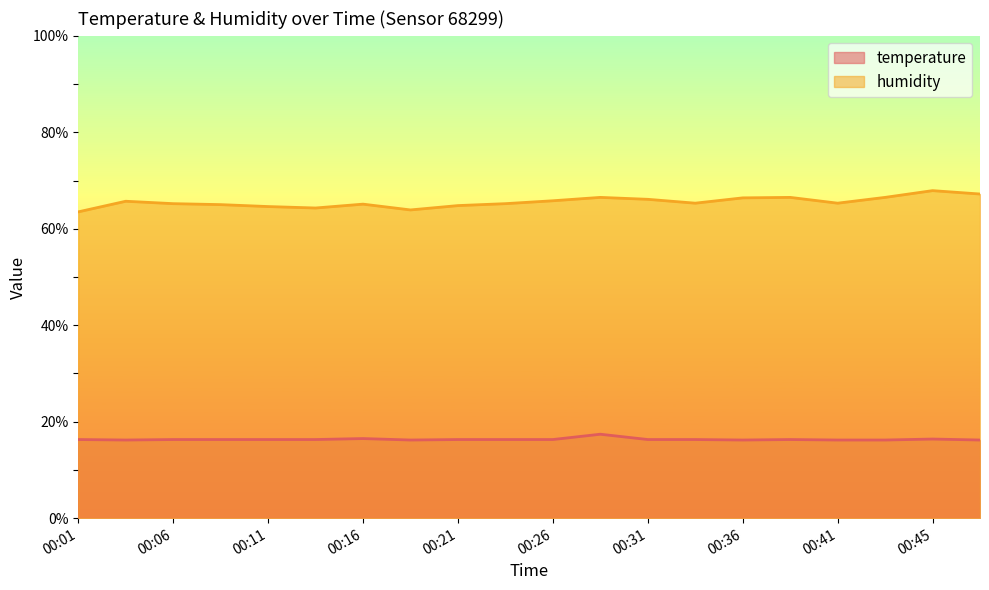

What is the spread (max minus min) of values at 00:13?

48.0